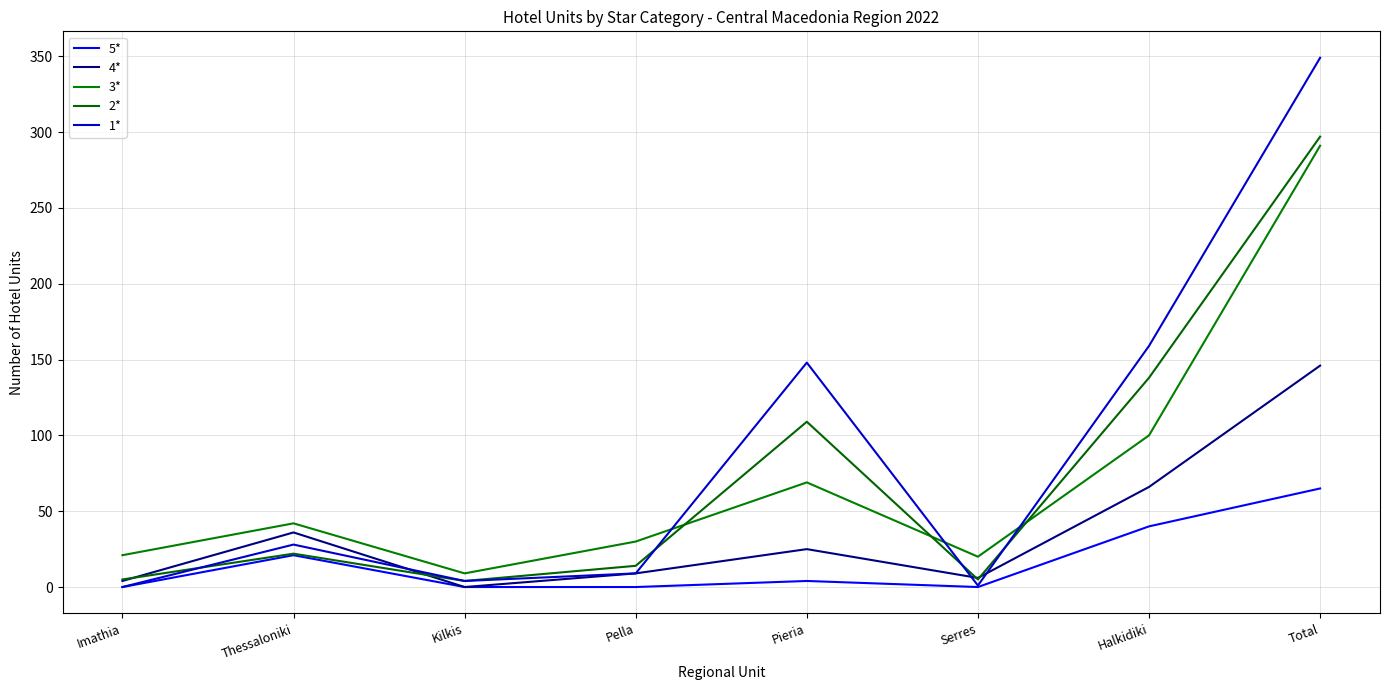

How many interior local valleys does the 5* series have?

1